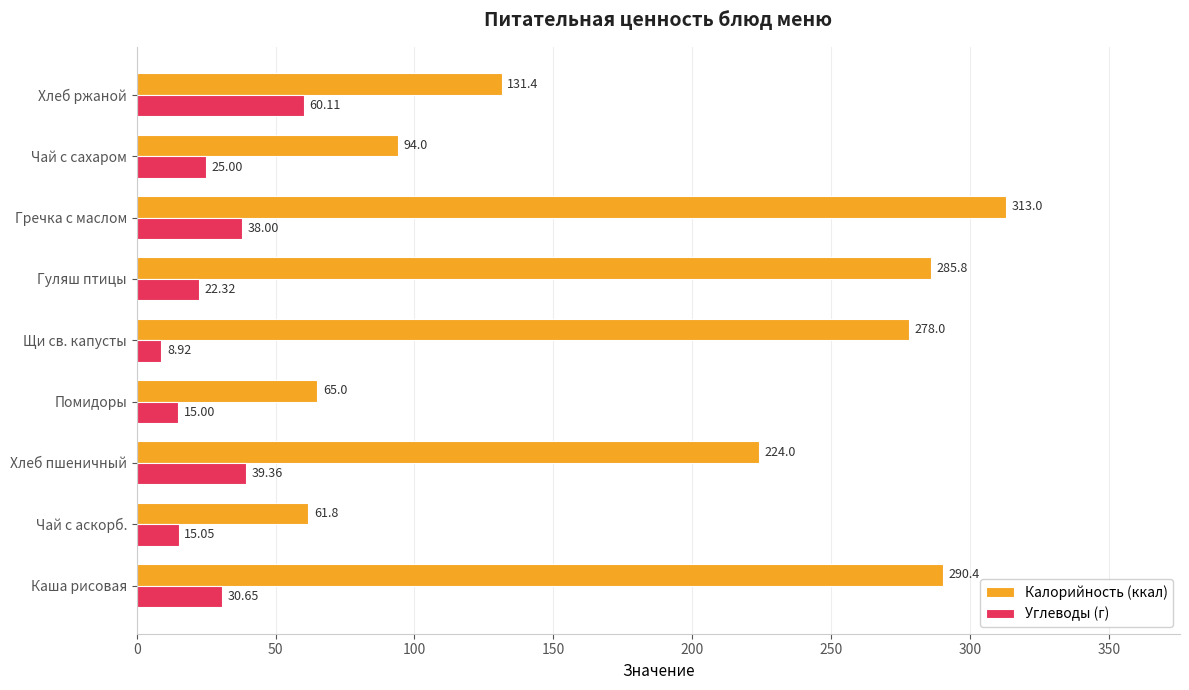

What is the difference between the maximum and minimum values in the Углеводы (г) series?

51.2